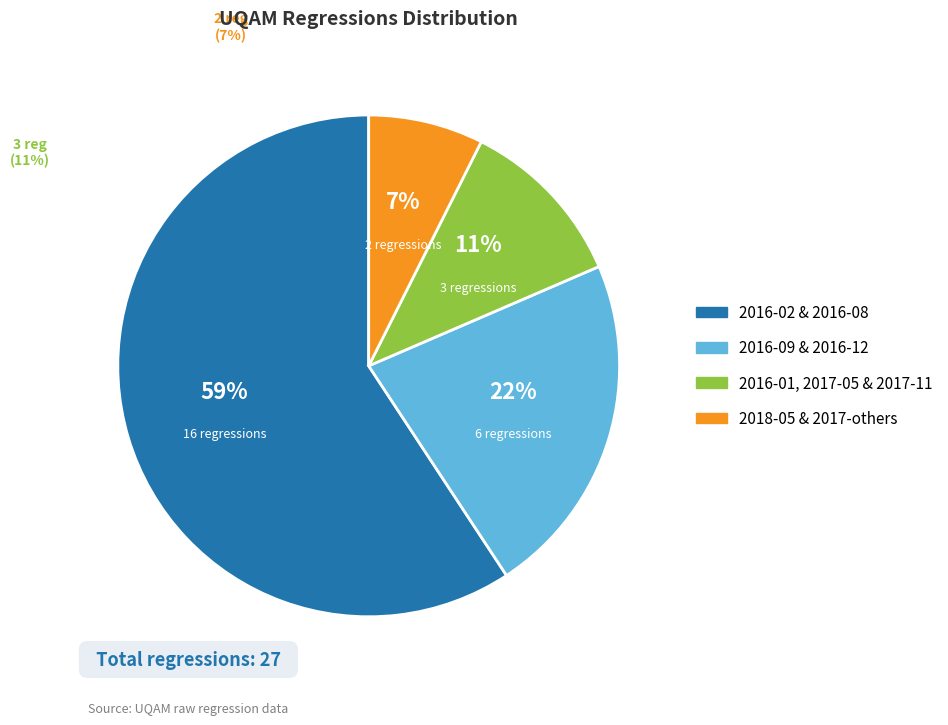

To the nearest percent, what is the average slice percentage?

25%